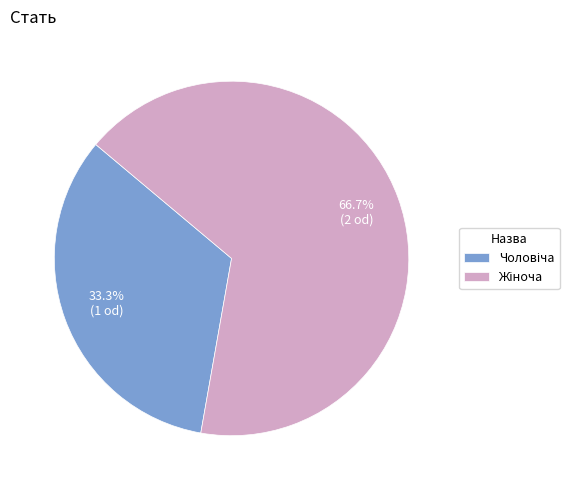

Does any single category account for the majority?

Yes